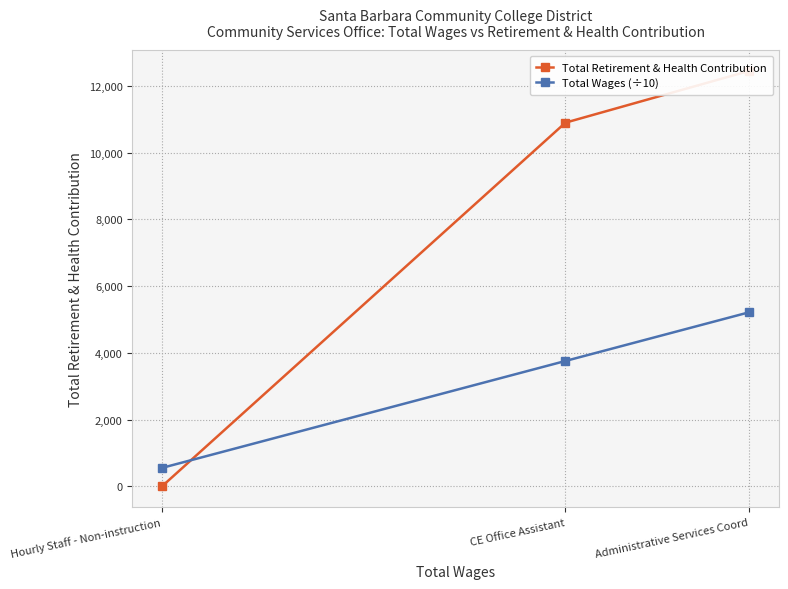

What is the difference between the maximum and minimum values in the Total Wages (÷10) series?

4664.0